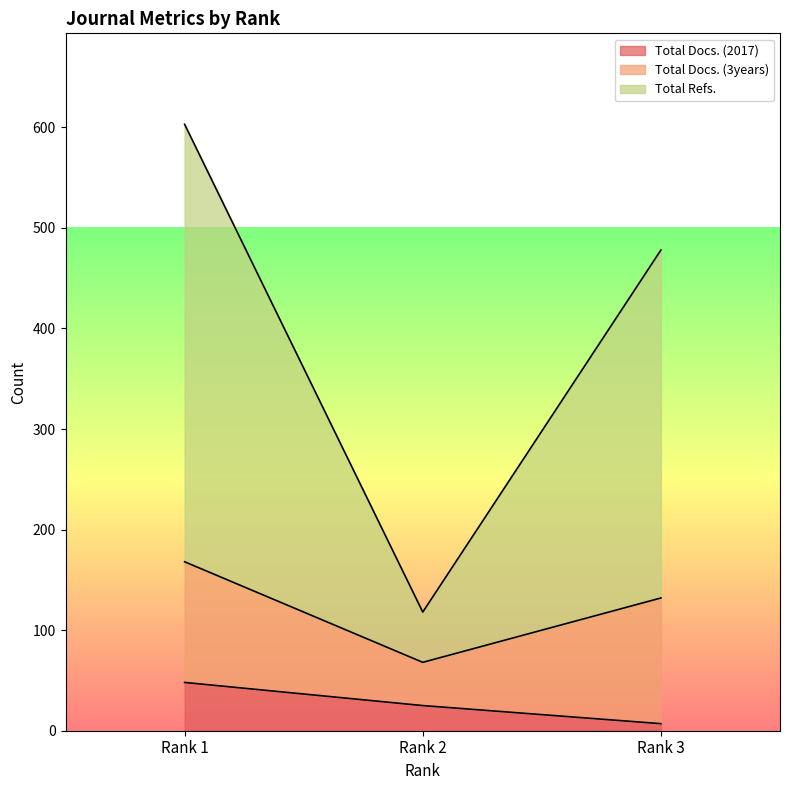

Does the chart have visible grid lines?

No